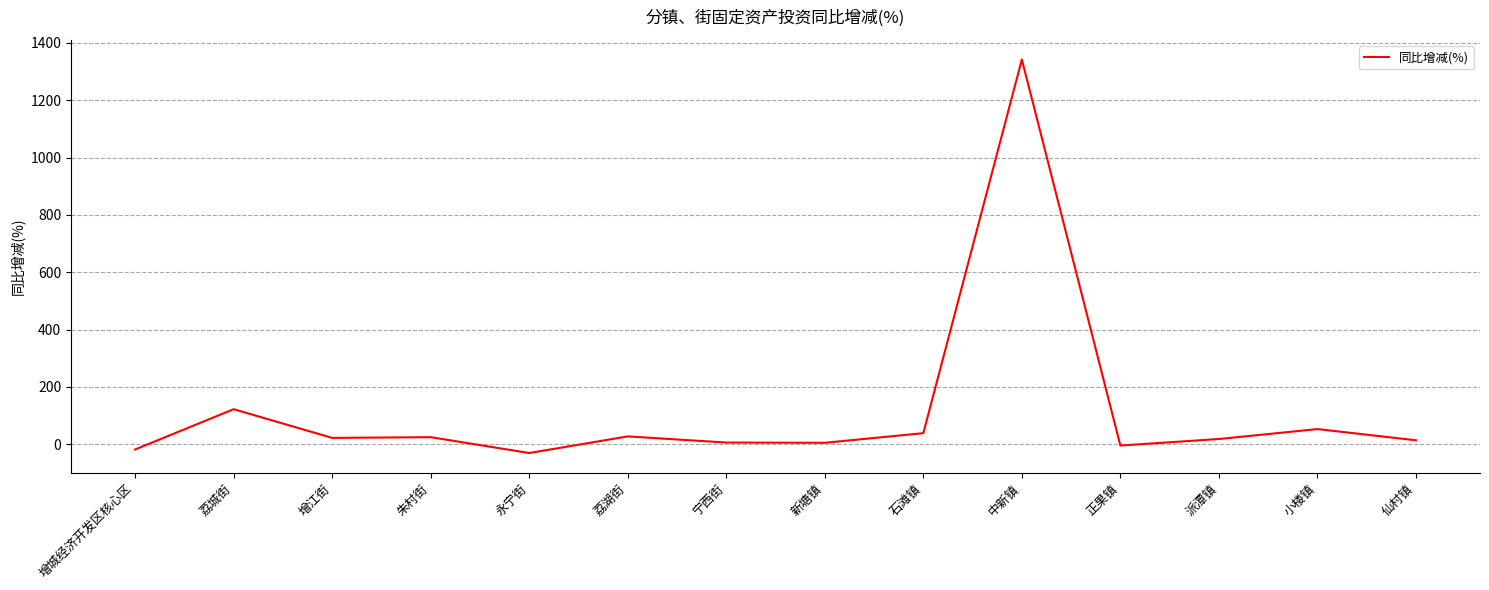

The value at 石滩镇 is 39.0. True or false?

True